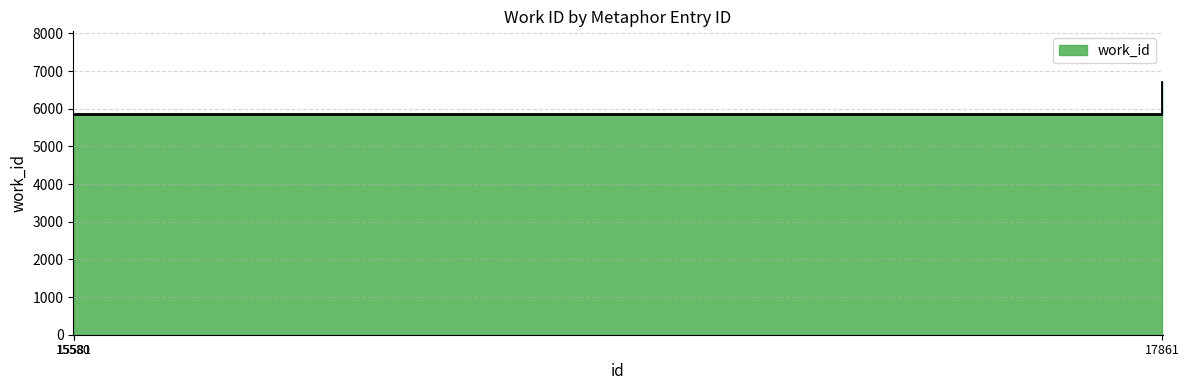

Where is the data nearest to the value 6282?

15580